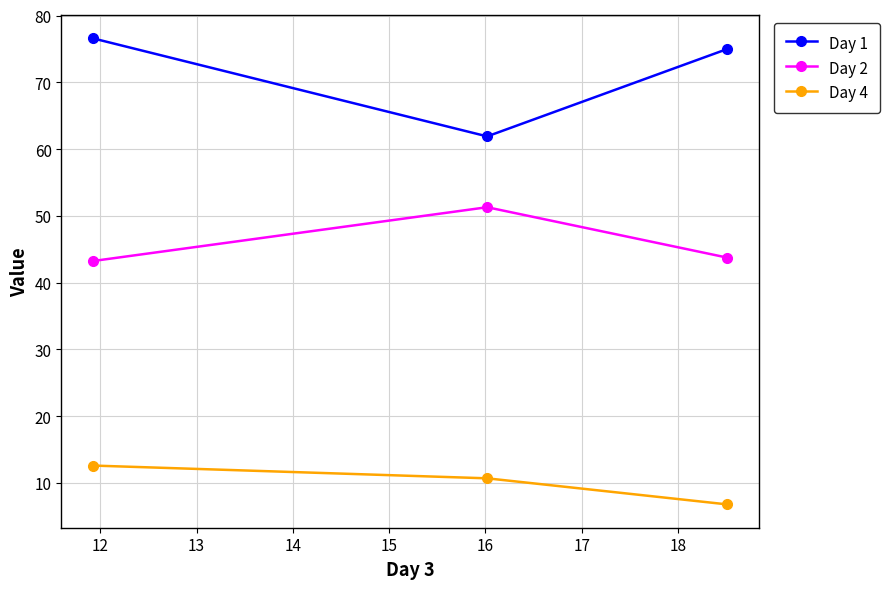

What is the difference between the maximum and minimum values in the Day 4 series?

5.8